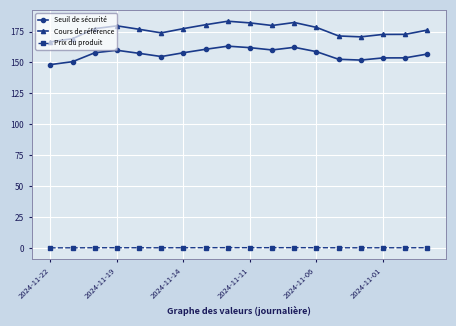

How many lines are shown in the chart?

3